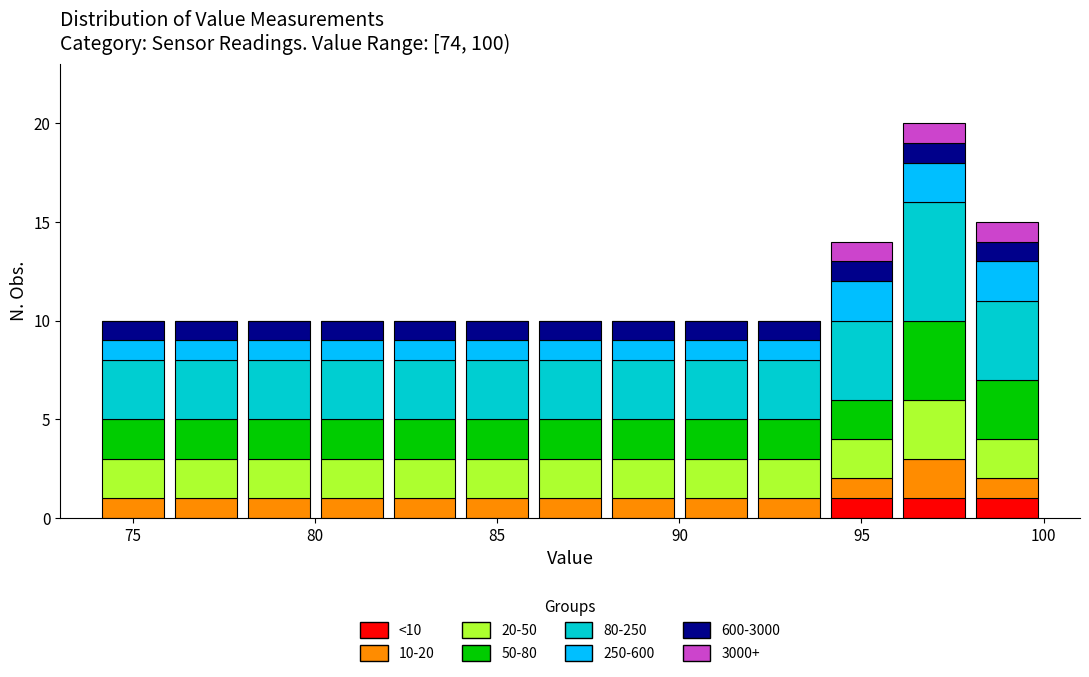

Which range on the x-axis has the tallest stacked bar (by total height)?

96 to 98